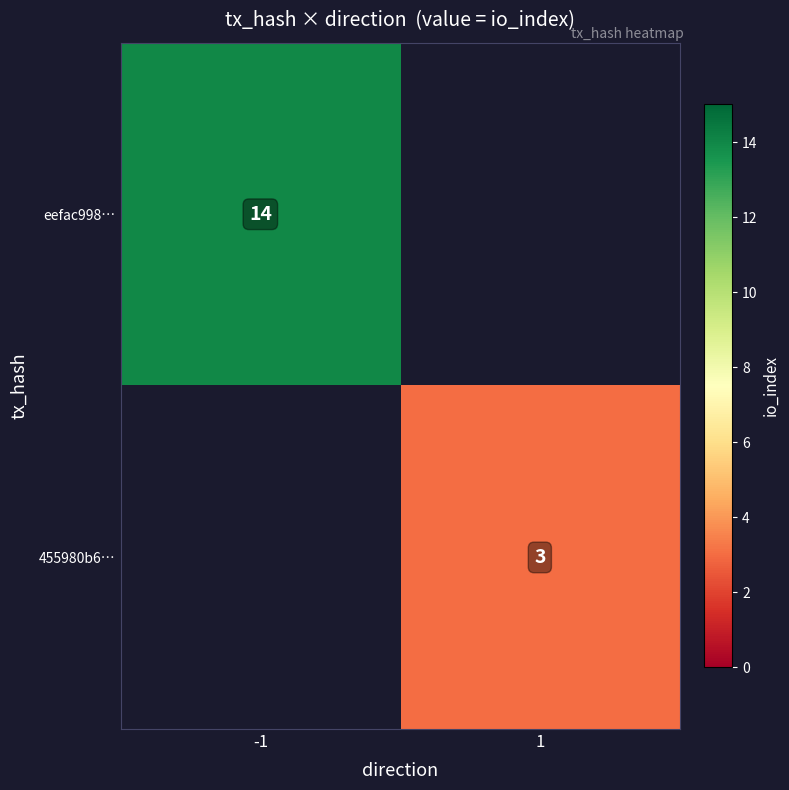

Count the number of data series in this chart.

2